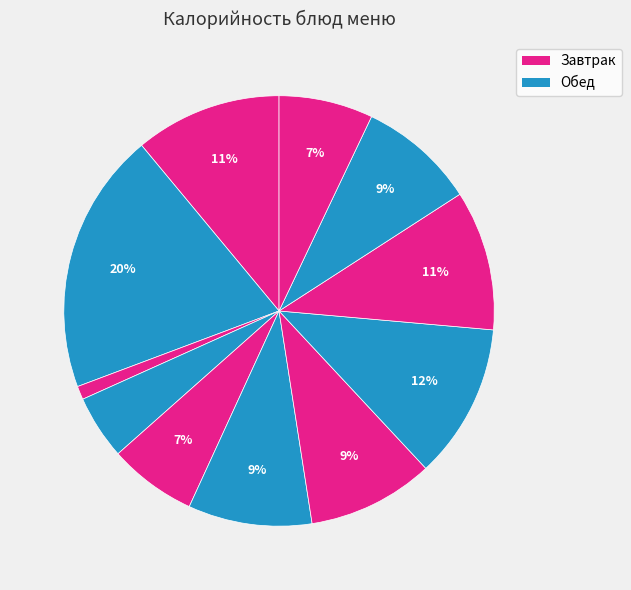

To the nearest percent, what is the difference between the largest and smallest slice percentages?

19%